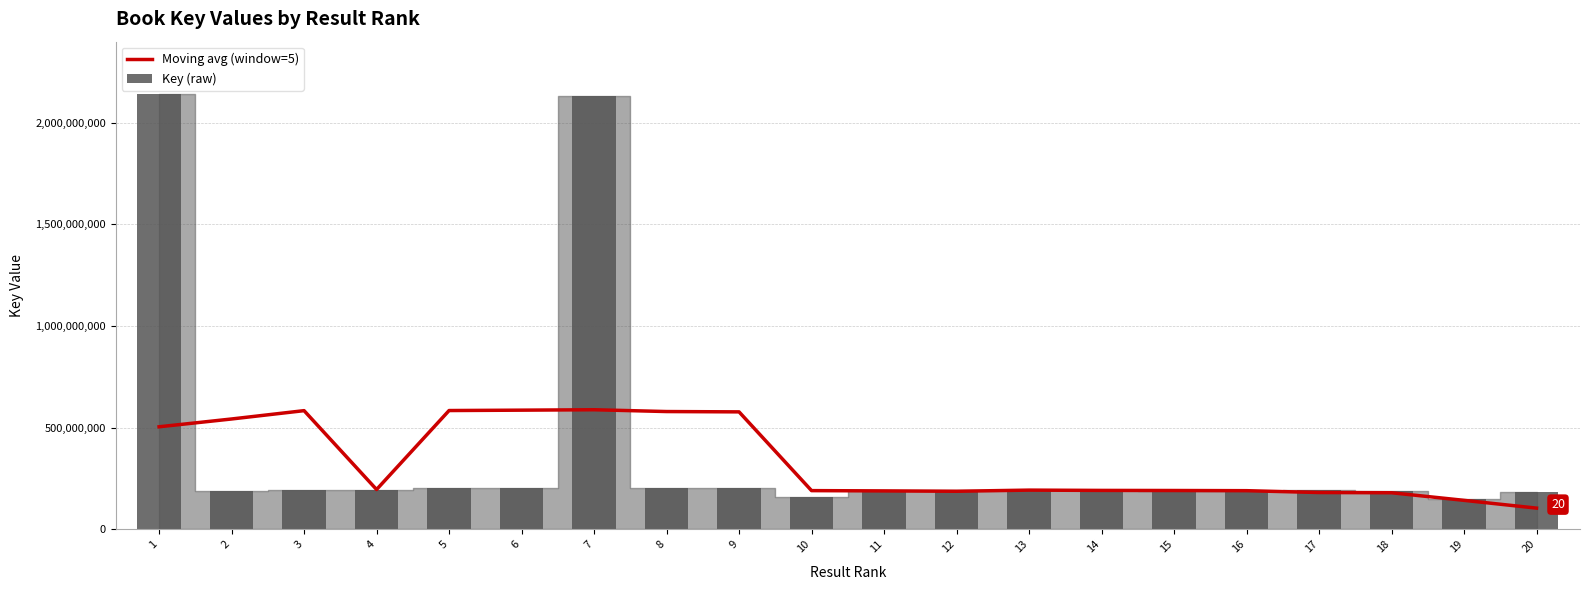

Which series has the largest range (max minus min)?

Key (raw)